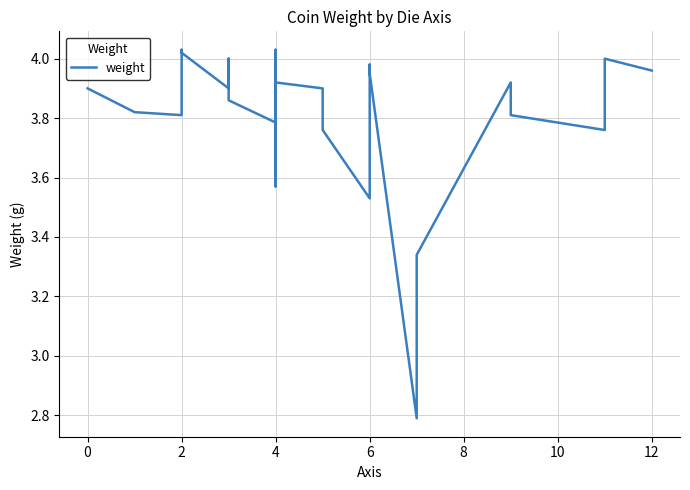

At which category does the data reach its first local valley?

2